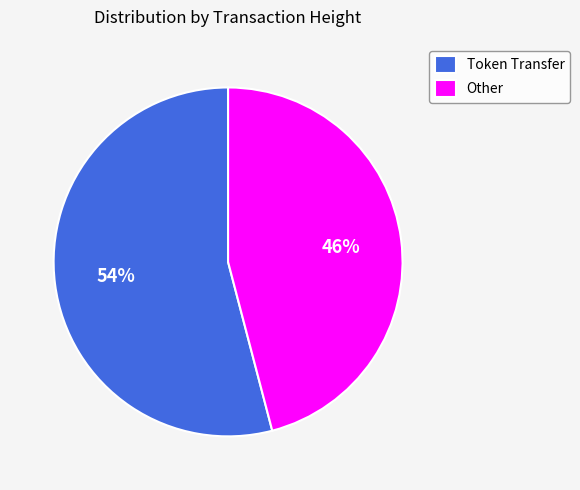

Which slice represents more than half of the pie?

Token Transfer